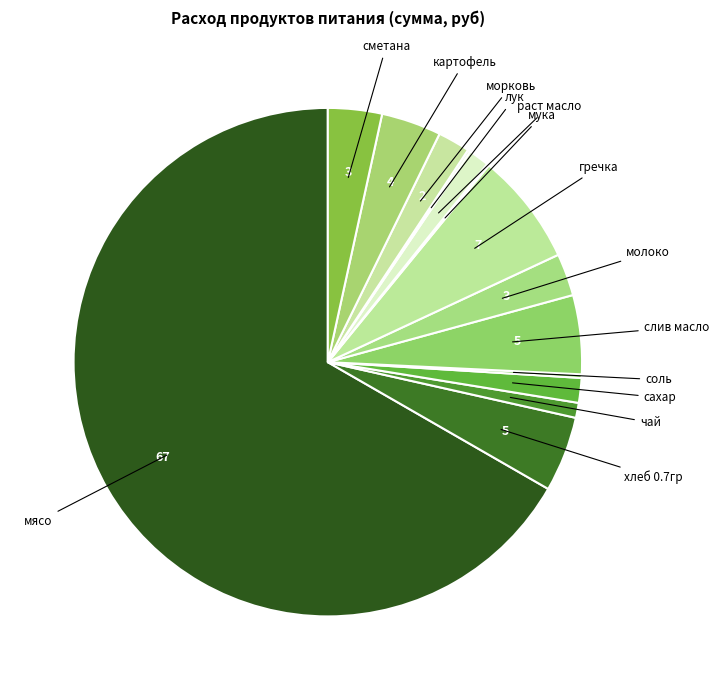

Which slice represents more than half of the pie?

мясо